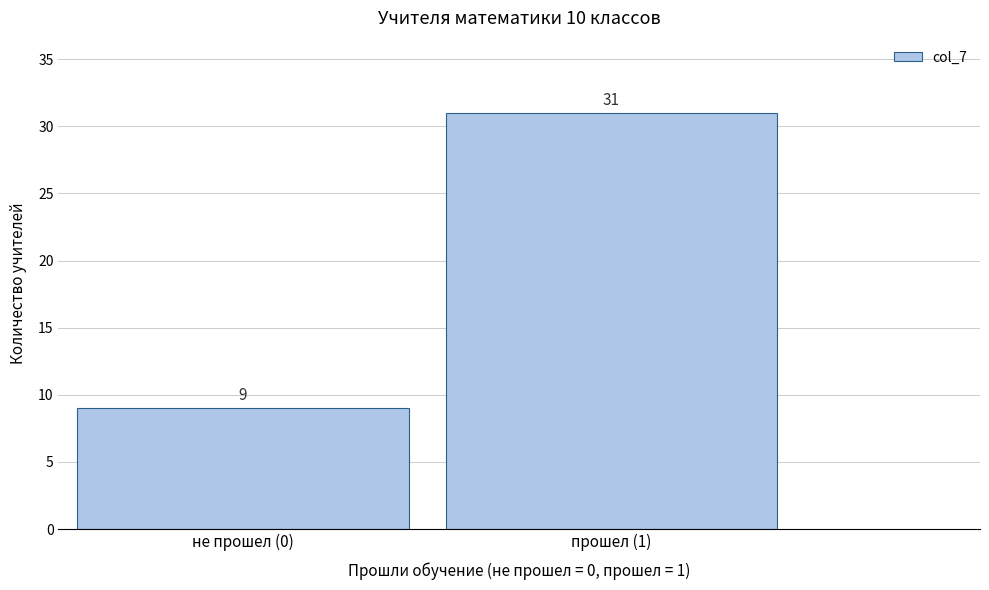

Reading right to left, list all the values displayed in this chart.

прошел (1)=31	не прошел (0)=9